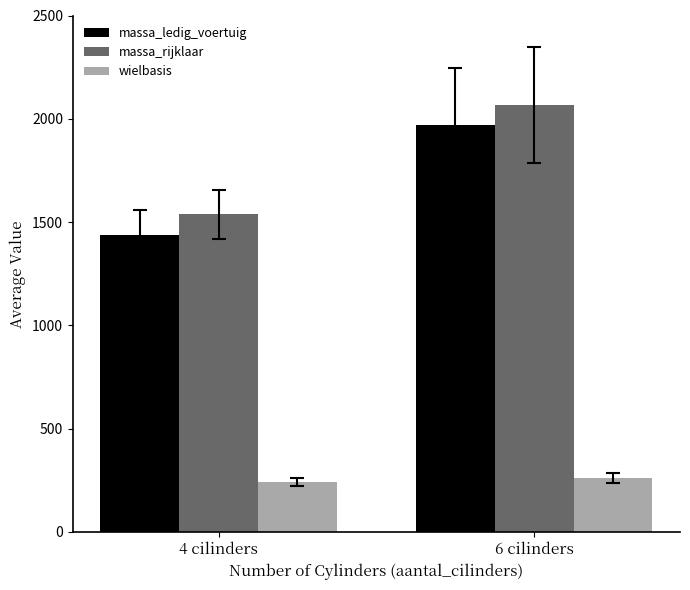

Reading left to right, transcribe all the data shown in this chart.

massa_ledig_voertuig: 4 cilinders=1437	6 cilinders=1968
massa_rijklaar: 4 cilinders=1537	6 cilinders=2068
wielbasis: 4 cilinders=241	6 cilinders=261